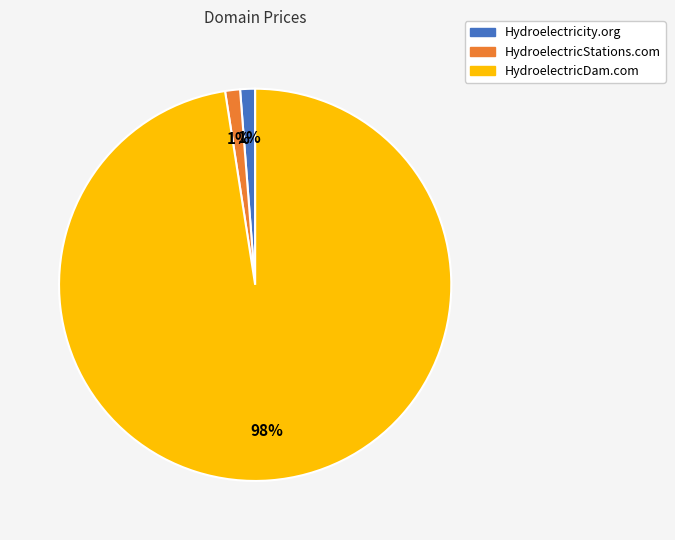

Combined, do Hydroelectricity.org and HydroelectricDam.com account for over 50%?

Yes